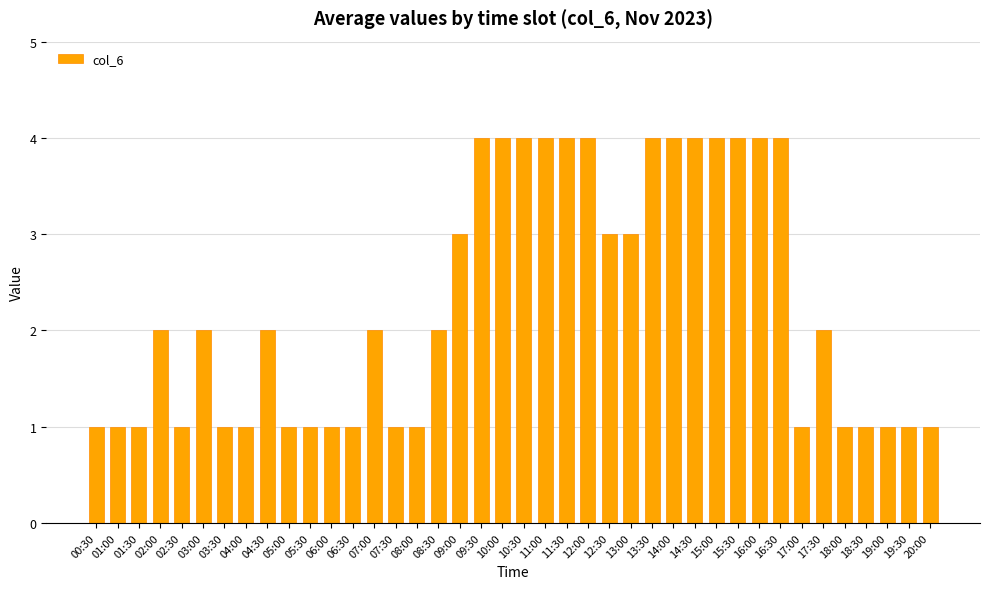

What is the difference between the maximum and second lowest values?

3